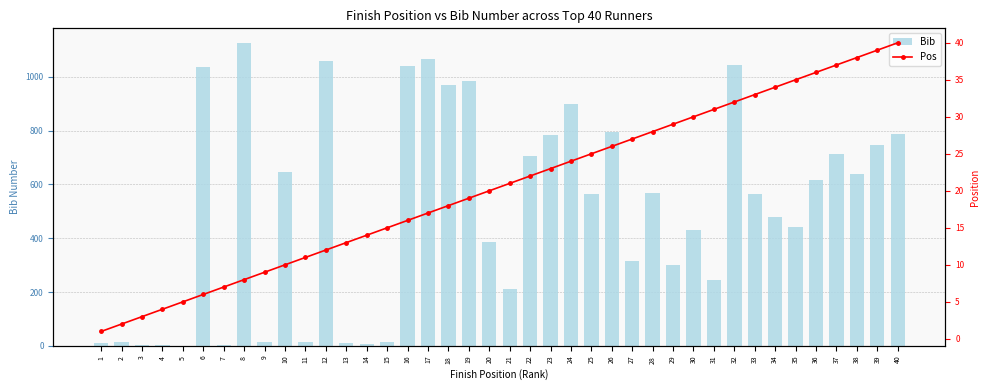

At how many categories does at least one series exceed 278?

27